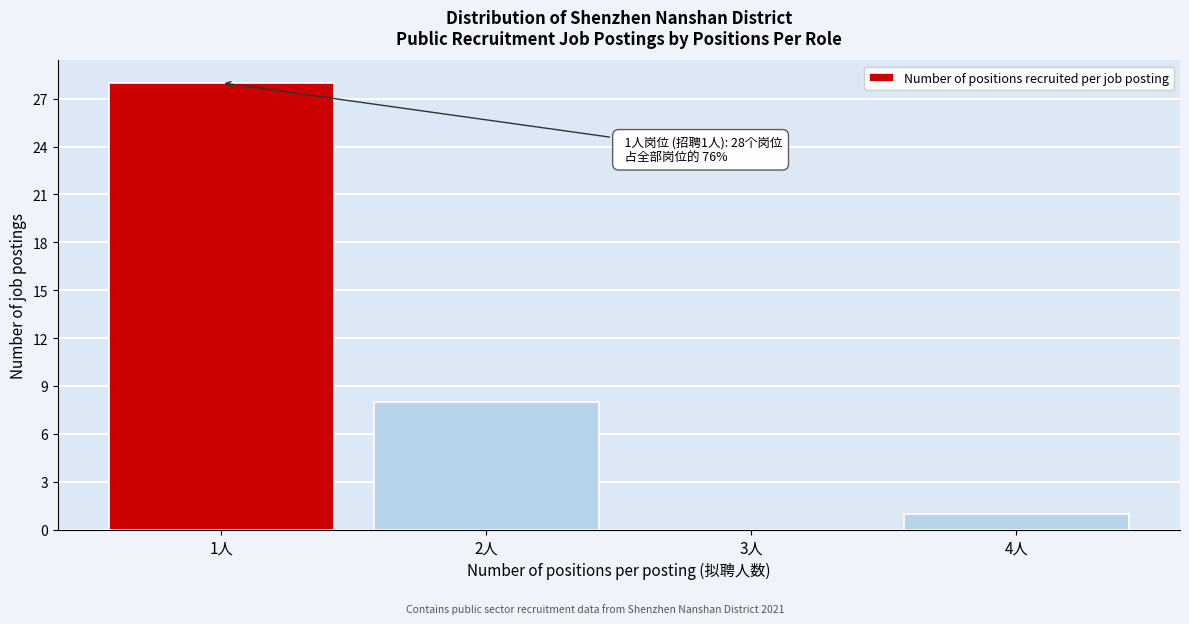

Reading left to right, list all the values displayed in this chart.

1人=28	2人=8	3人=0	4人=1